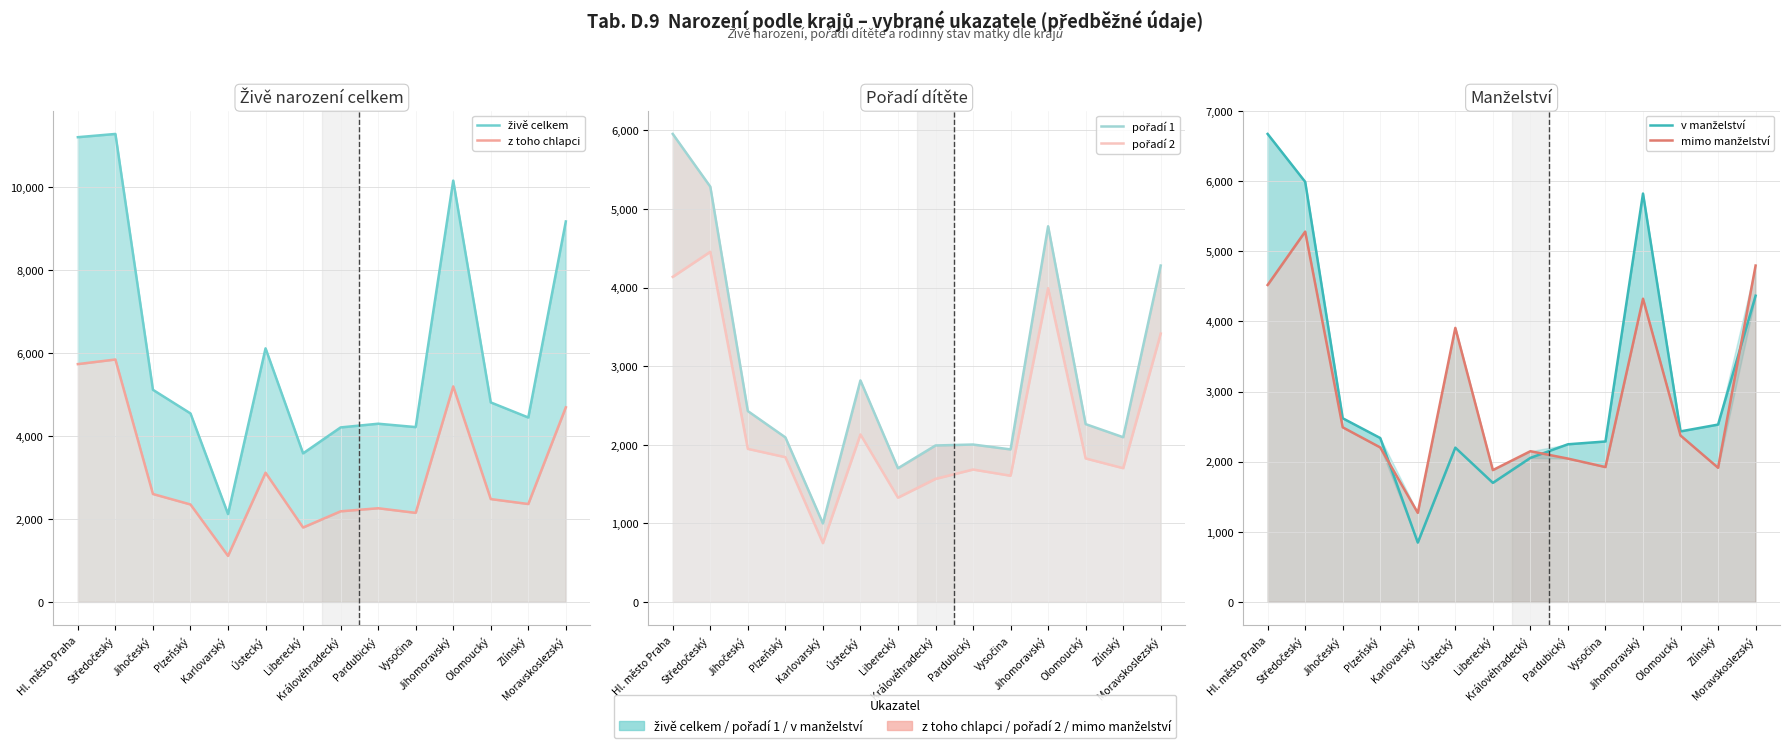

What are all the series names shown in the legend?

živě celkem, z toho chlapci, pořadí 1, pořadí 2, v manželství, mimo manželství